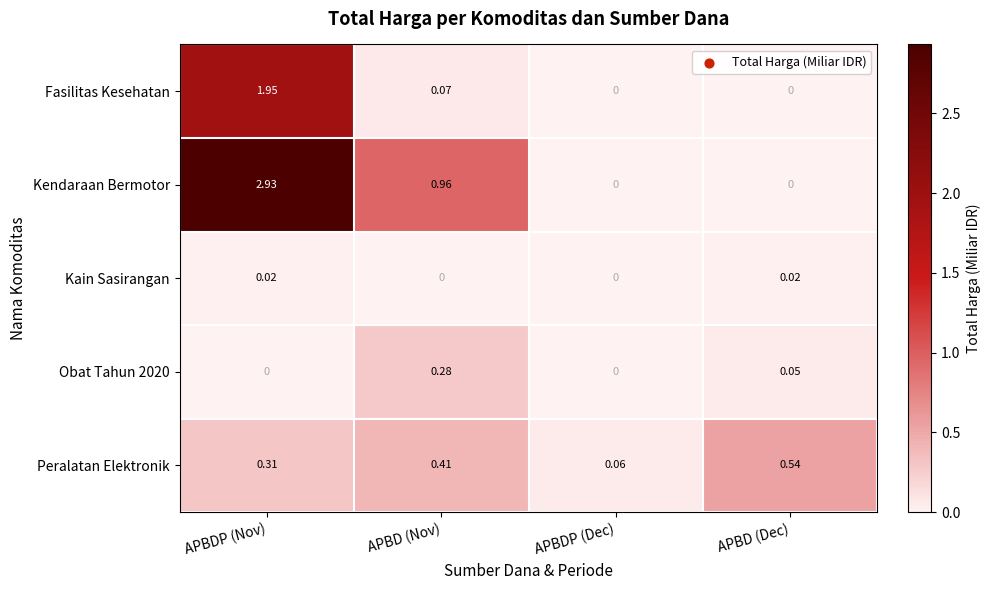

Which series has the widest spread of values?

Kendaraan Bermotor